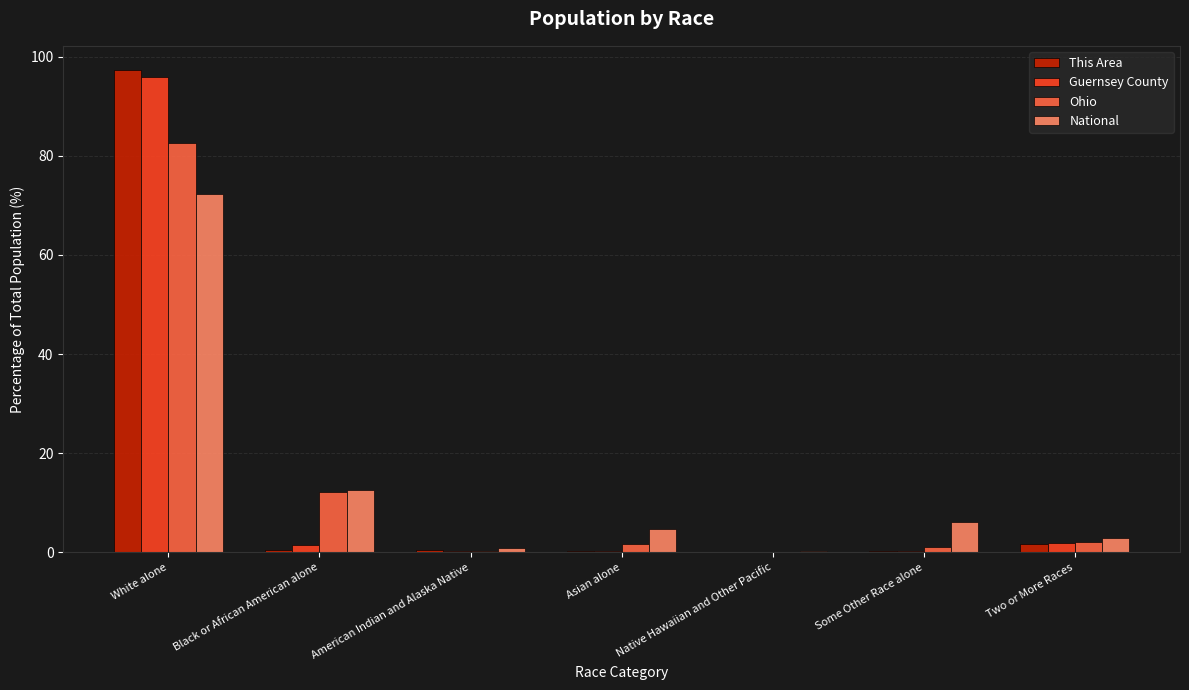

What is the average value of the National series?

14.3